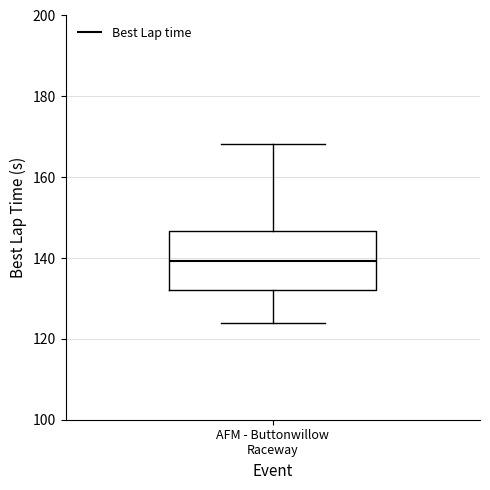

Where does the median line of the box for AFM - Buttonwillow Raceway sit on the y-axis? The values are not printed on the chart, so give them approximately, as read against the axis.

140